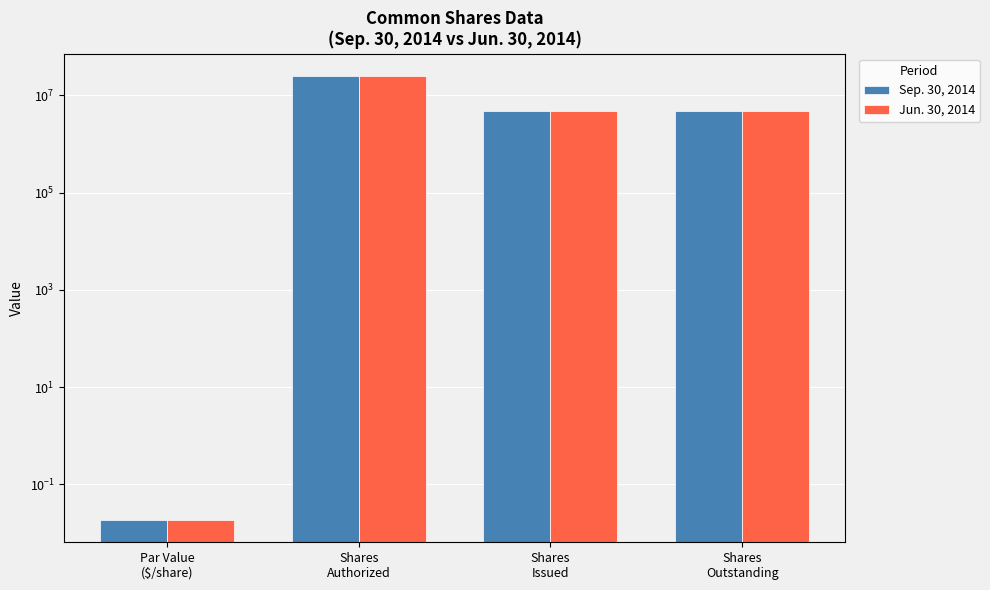

What is the label of the 3rd bar from the left?

Shares
Issued